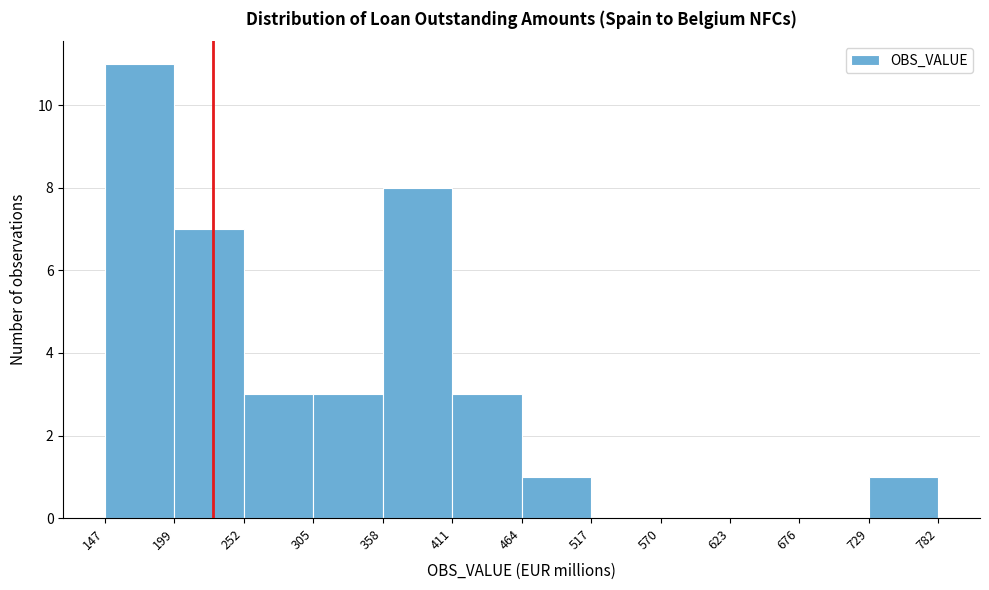

Reading left to right, transcribe this chart: for each bar, give the range it covers on the x-axis and its height. The values are not printed on the chart, so give them approximately, as read against the axis.

147 to 199: 11
199 to 252: 7
252 to 305: 3
305 to 358: 3
358 to 411: 8
411 to 464: 3
464 to 517: 1
517 to 570: 0
570 to 623: 0
623 to 676: 0
676 to 729: 0
729 to 782: 1